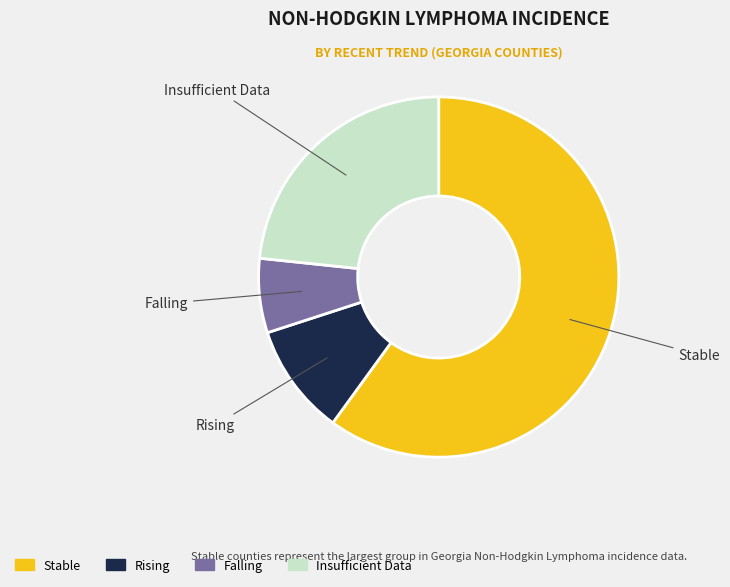

True or false: Insufficient Data accounts for 23% of the total.

True